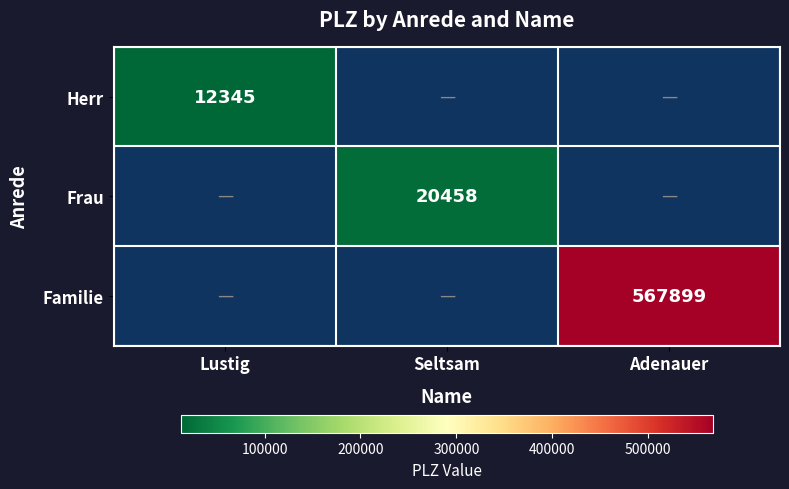

Is it true that Herr equals 20396 at Lustig?

False